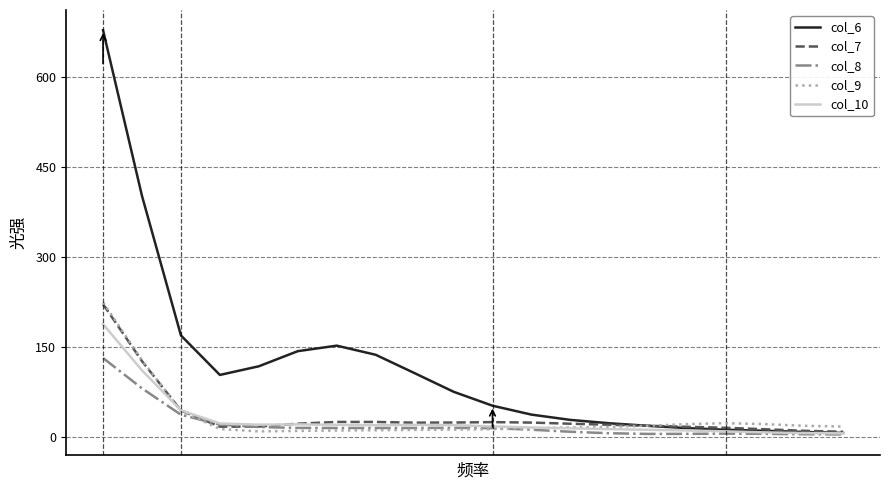

Which series has the largest range (max minus min)?

col_6